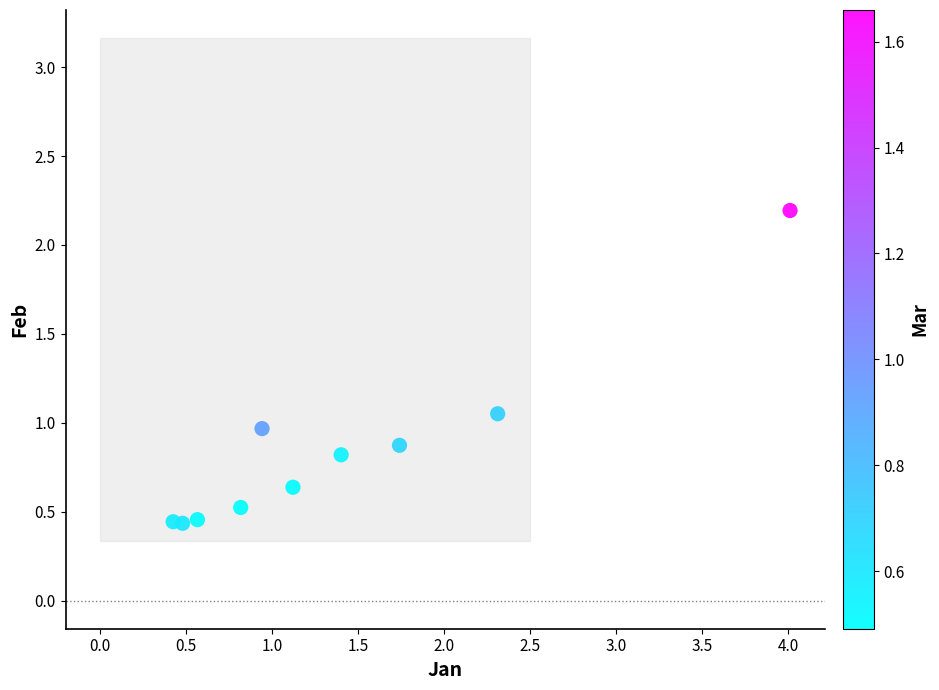

What is the range of Y values (max minus min)?

1.8